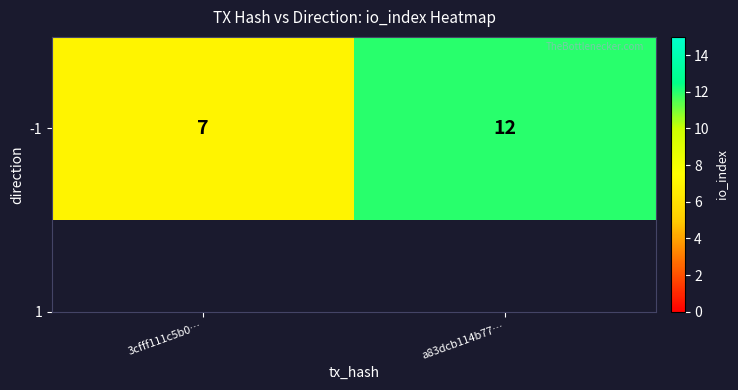

Reading right to left, what are all the values shown in this chart?

a83dcb114b77…=12	3cfff111c5b0…=7